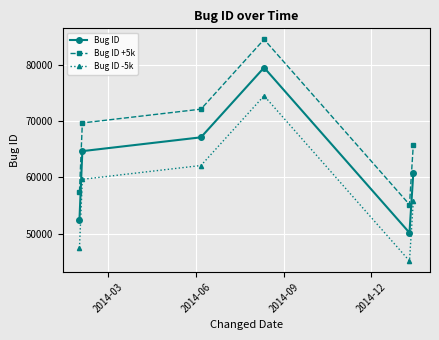

What is the difference between the maximum and minimum values in the Bug ID +5k series?

29303